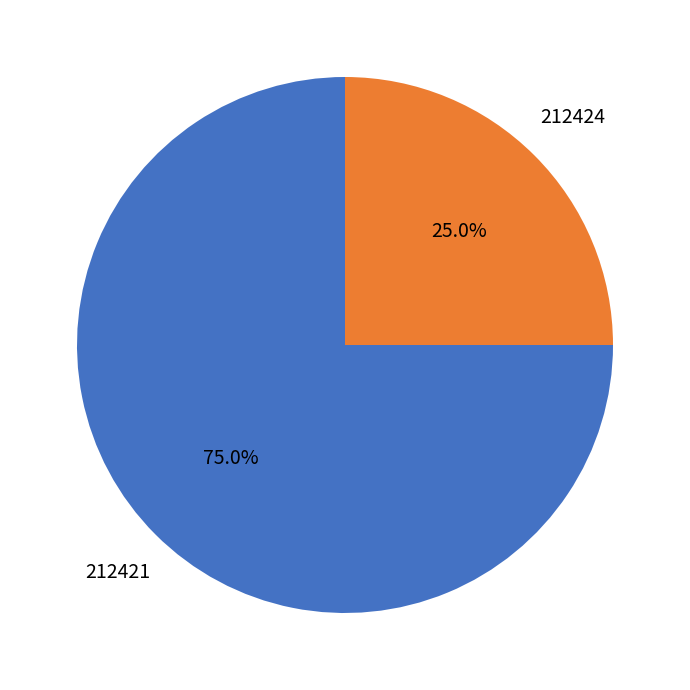

Is 212421 the majority of the pie?

Yes